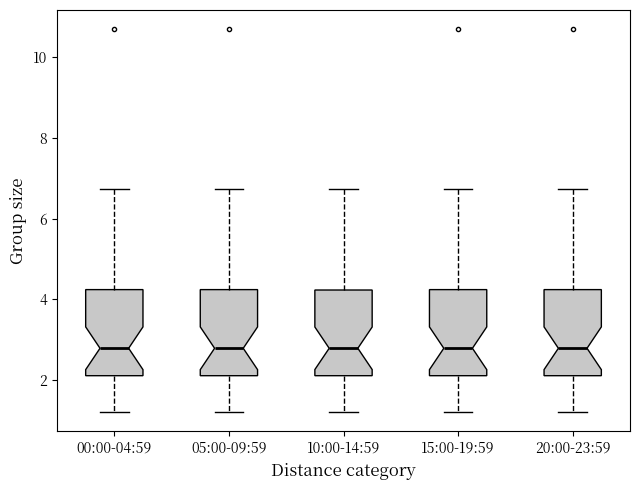

Where does the upper whisker of the box for 20:00-23:59 end on the y-axis? The values are not printed on the chart, so give them approximately, as read against the axis.

6.8